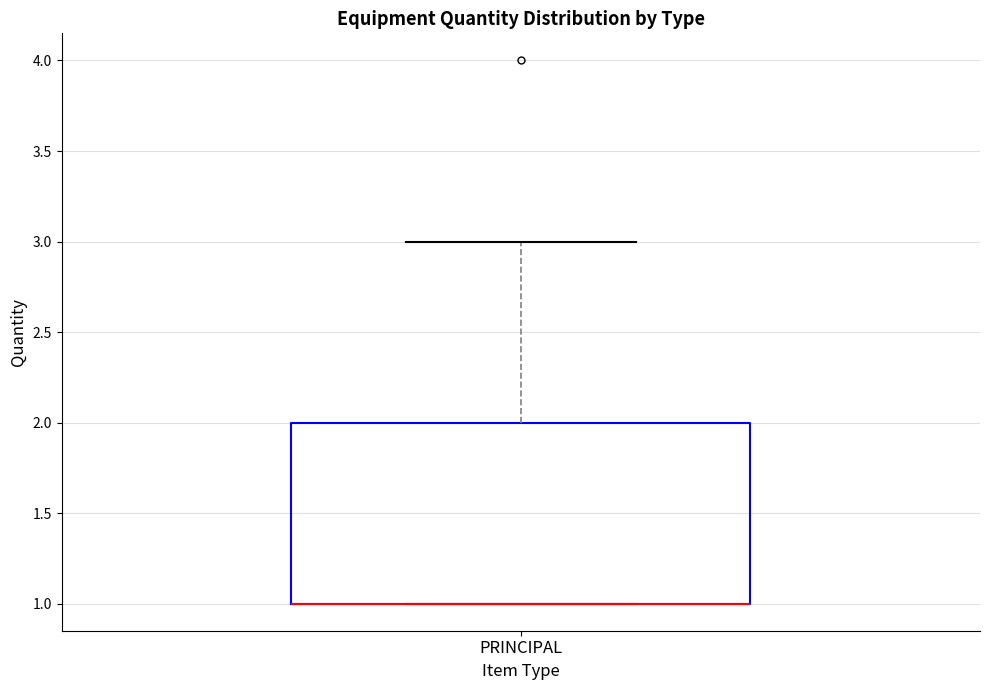

Read this box plot against the y-axis: the position of the median line, the range covered by the box, and the ends of both whiskers. The values are not printed on the chart, so give them approximately, as read against the axis.

median 1 (drawn on the box's lower edge), box 1 to 2, whiskers 1 to 3